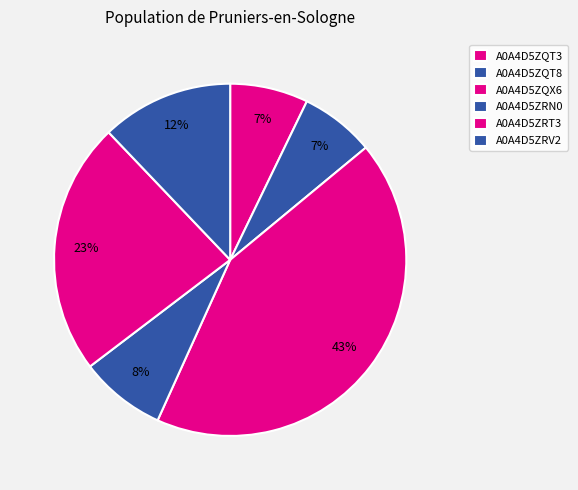

Does A0A4D5ZQT3 account for over 50% of the chart?

No